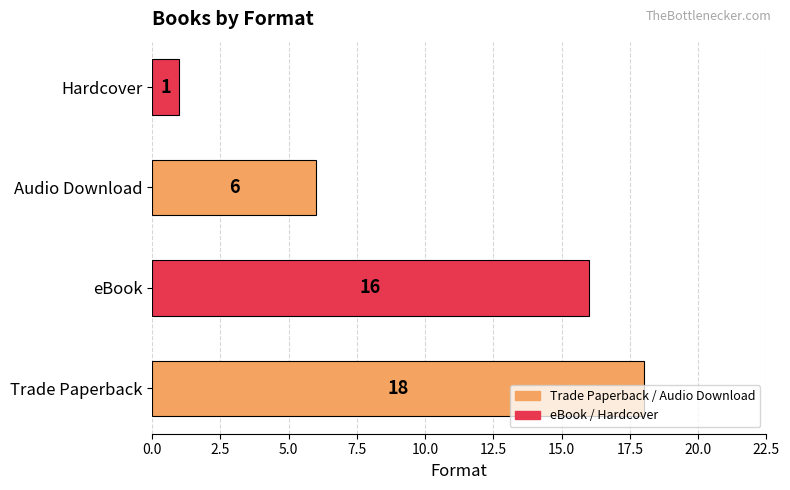

Approximately how many times larger is the value at eBook compared to Hardcover?

16.0